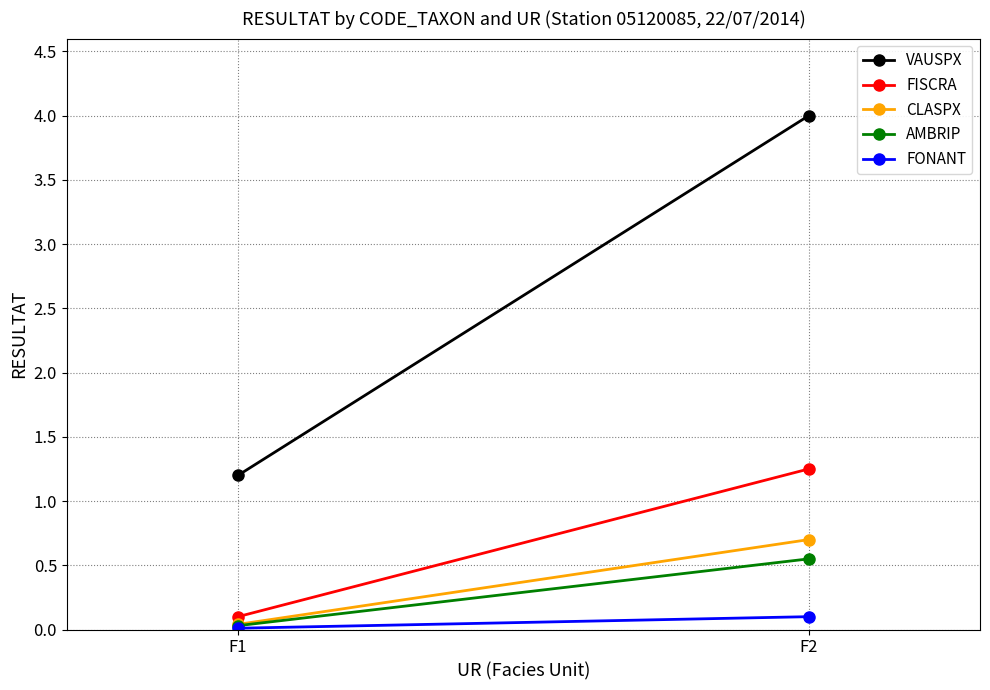

What is the difference between the FONANT values at F1 and F2?

0.1